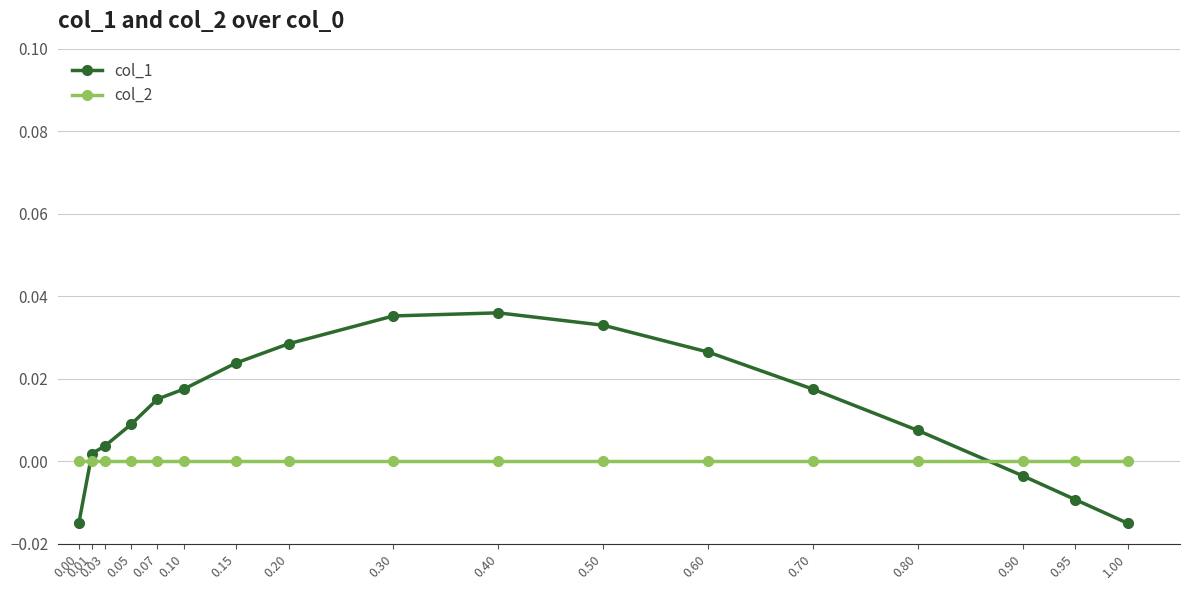

Which series has the widest spread of values?

col_1